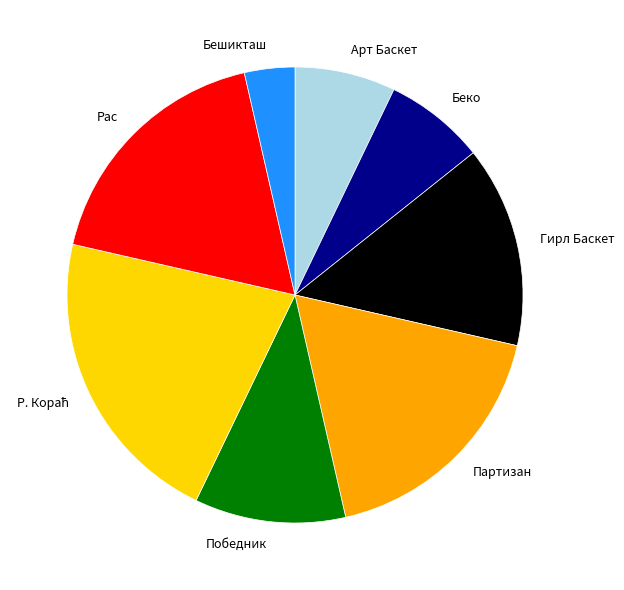

Is Беко the majority of the pie?

No